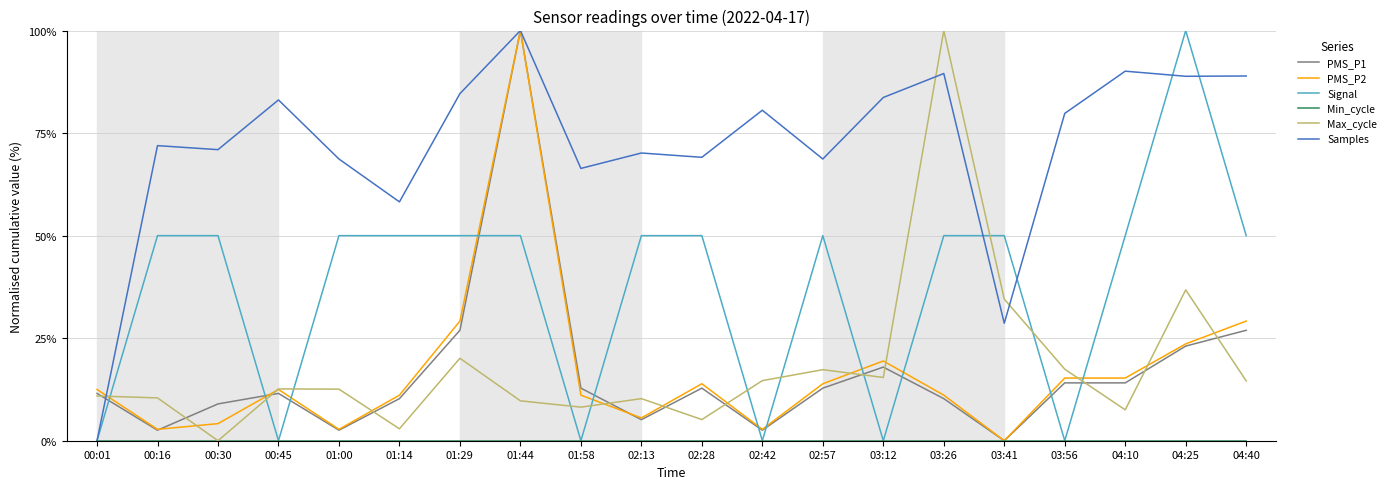

What is the spread (max minus min) of values at 00:01?

12.5